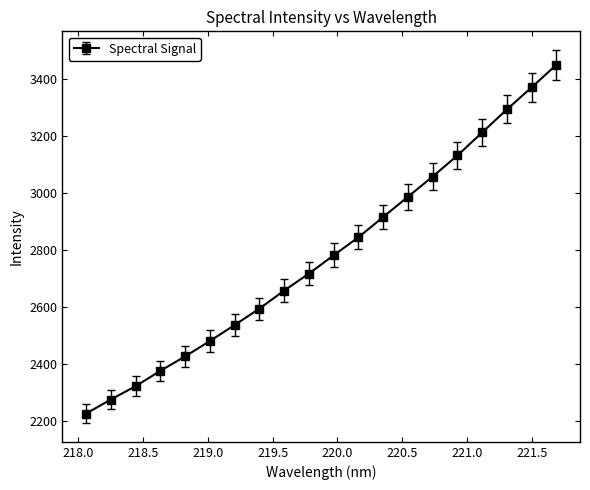

True or false: the data has more than 2 interior local peaks.

False